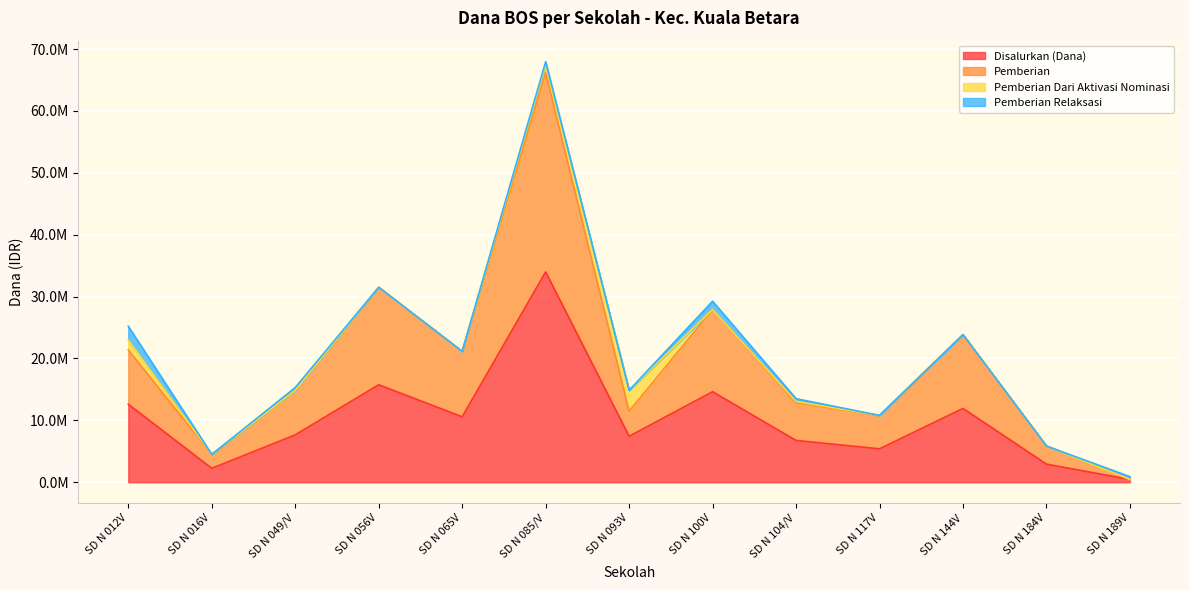

True or false: Disalurkan (Dana) has a value of 6750000 at SD N 104/V.

True